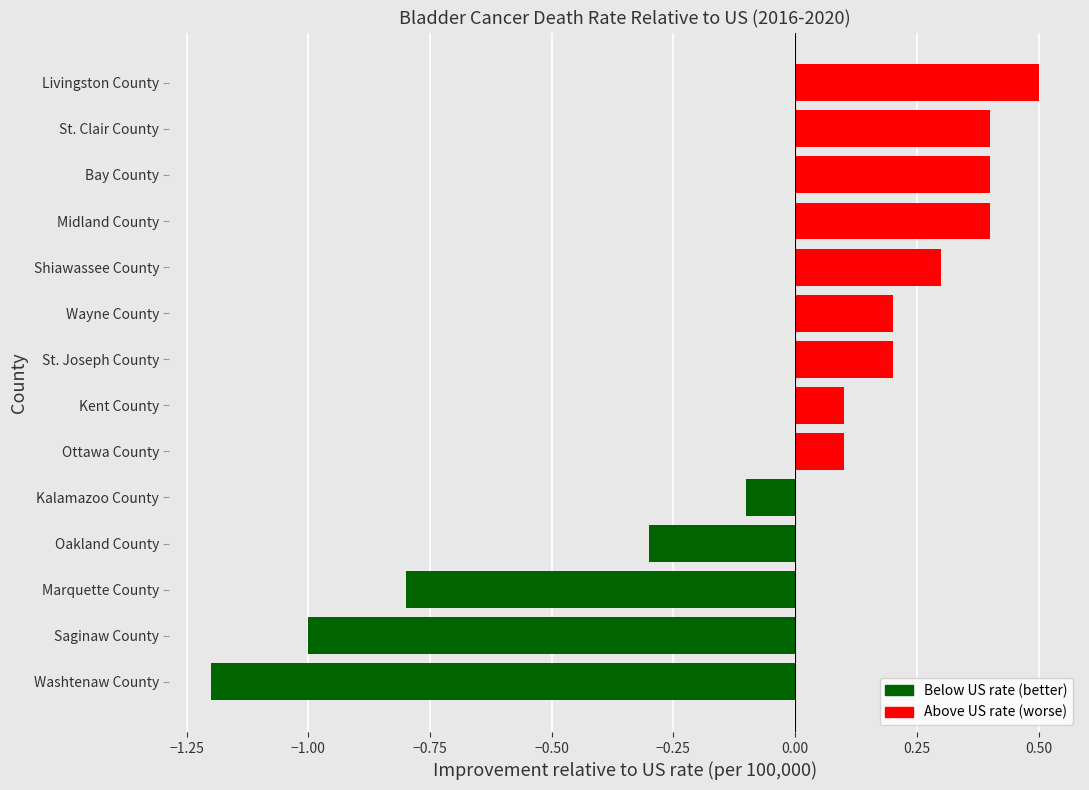

Which label corresponds to the smallest value in the chart?

Washtenaw County